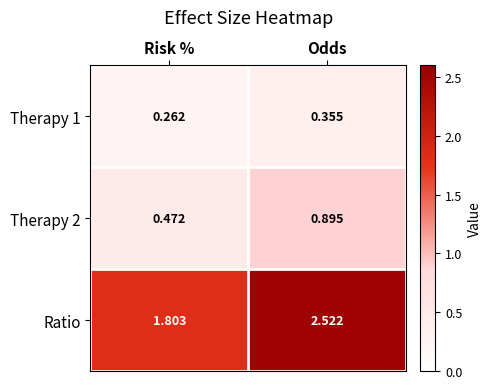

How many categories are shown in the chart?

2